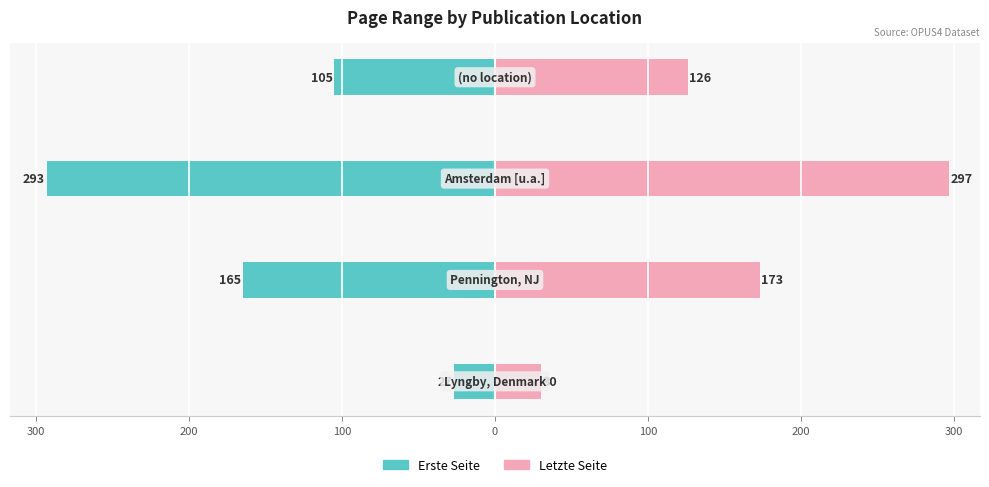

Is the value of Letzte Seite at 100 greater than the value of Erste Seite at 100?

Yes